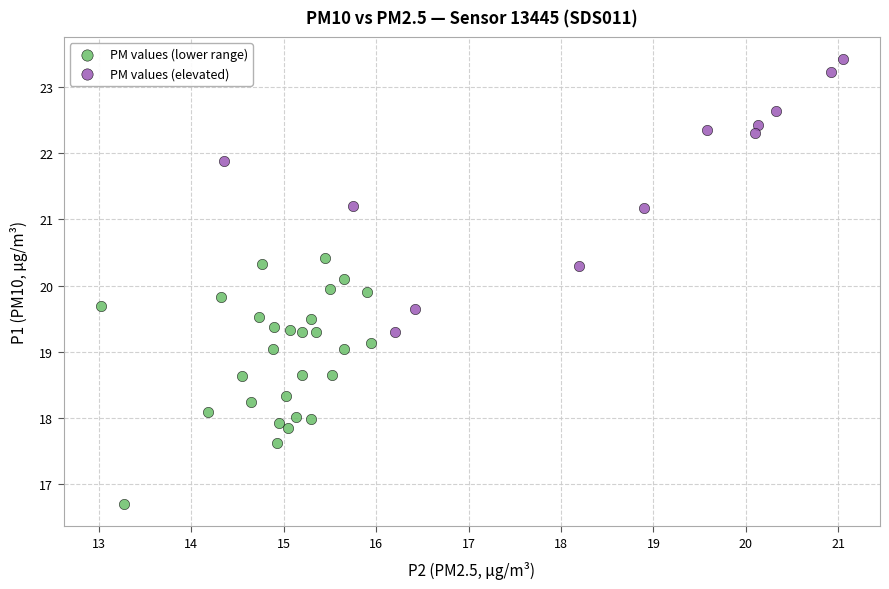

Which series contains the highest Y value?

PM values (elevated)